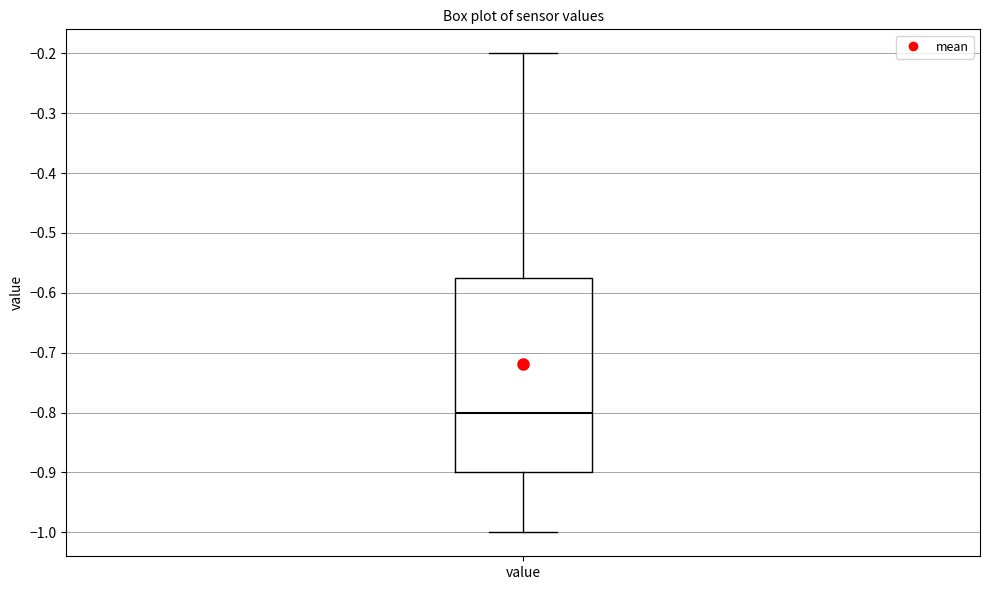

Where does the lower whisker of the box for value end on the y-axis? The values are not printed on the chart, so give them approximately, as read against the axis.

-1.00